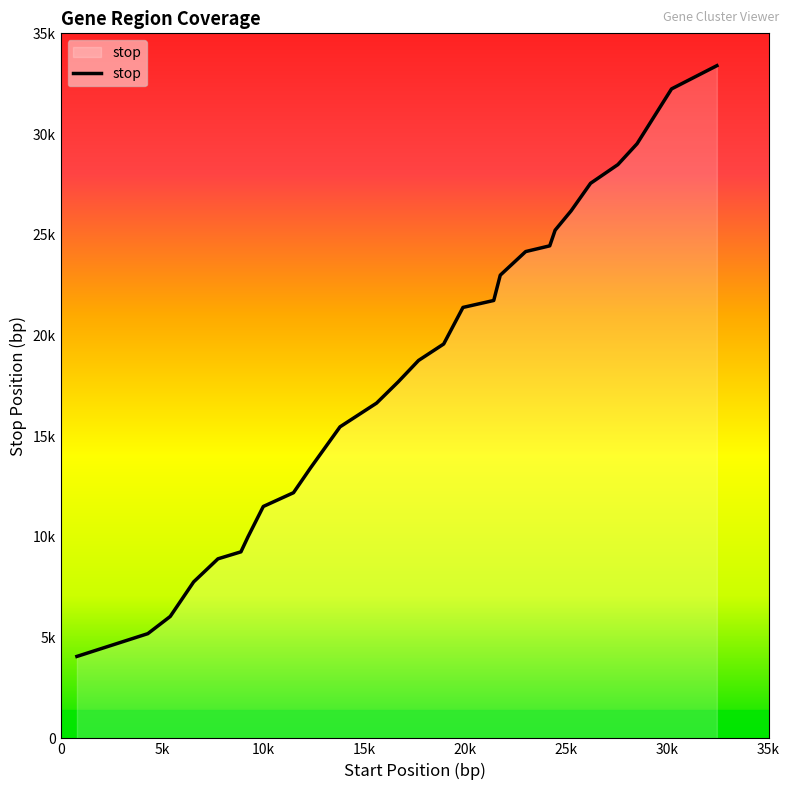

Does the chart have visible grid lines?

No